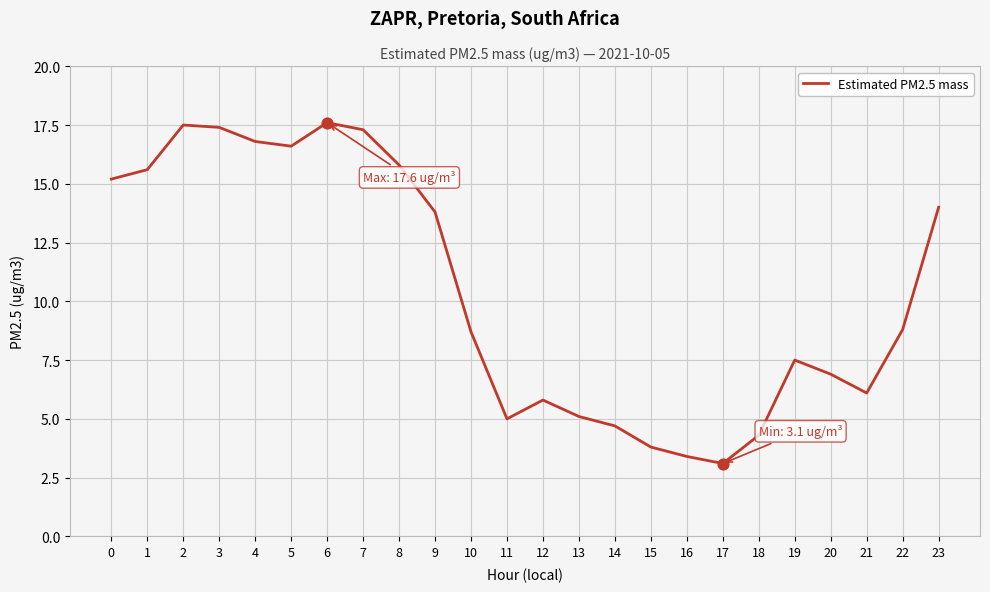

Between 22 and 6, which is larger?

6